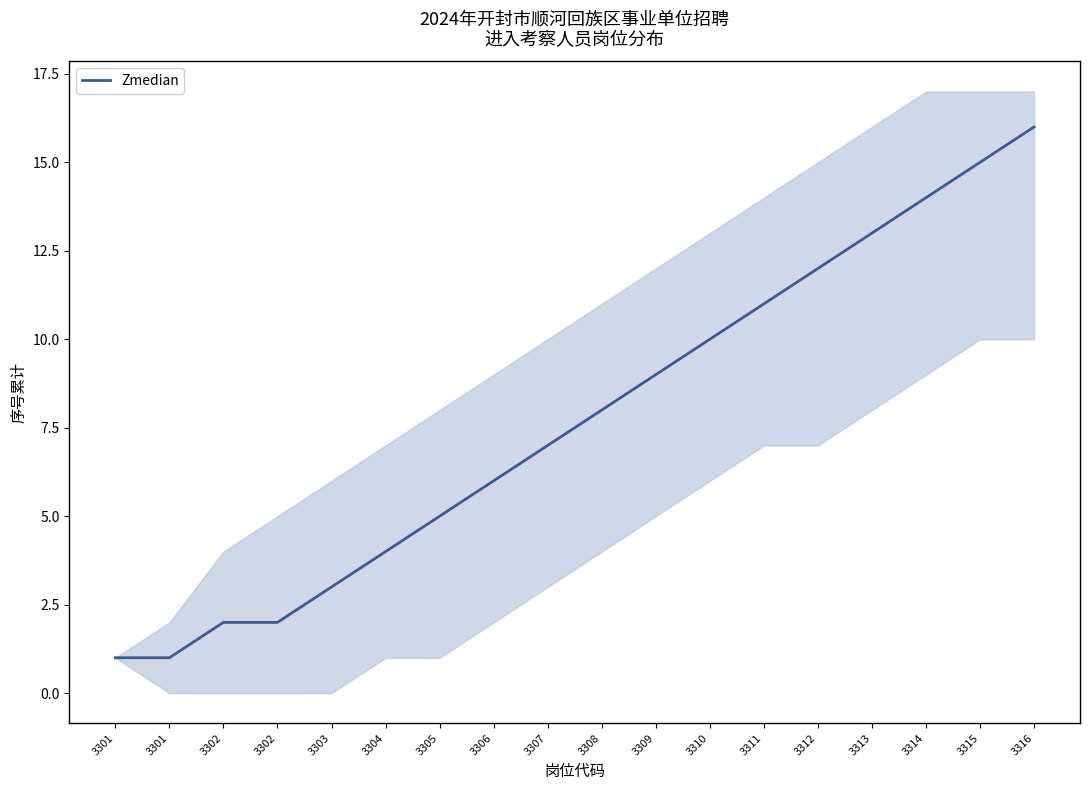

At which category does the chart reach its minimum across all series?

3301